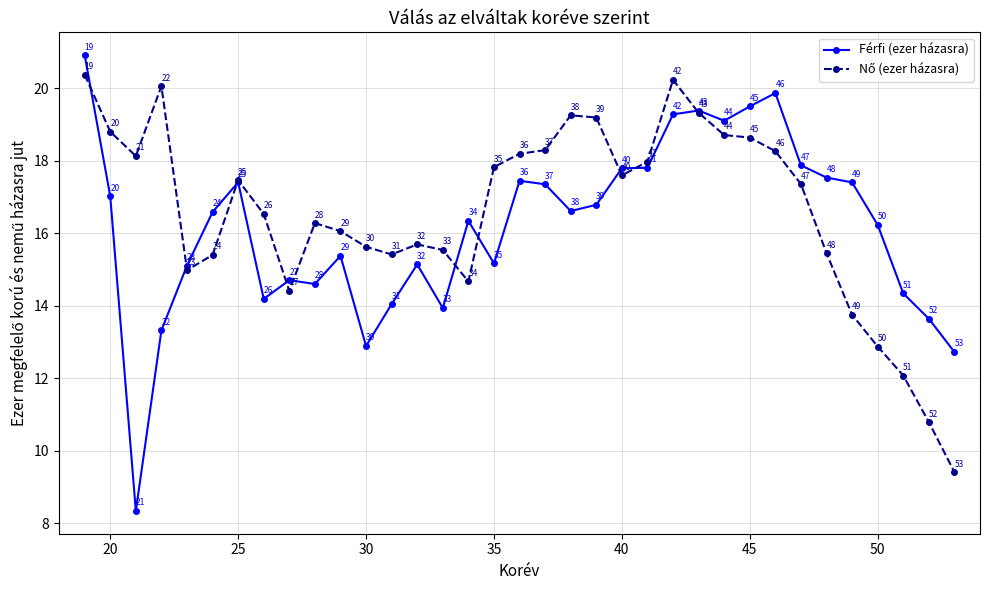

Which series has the widest spread of values?

Férfi (ezer házasra)